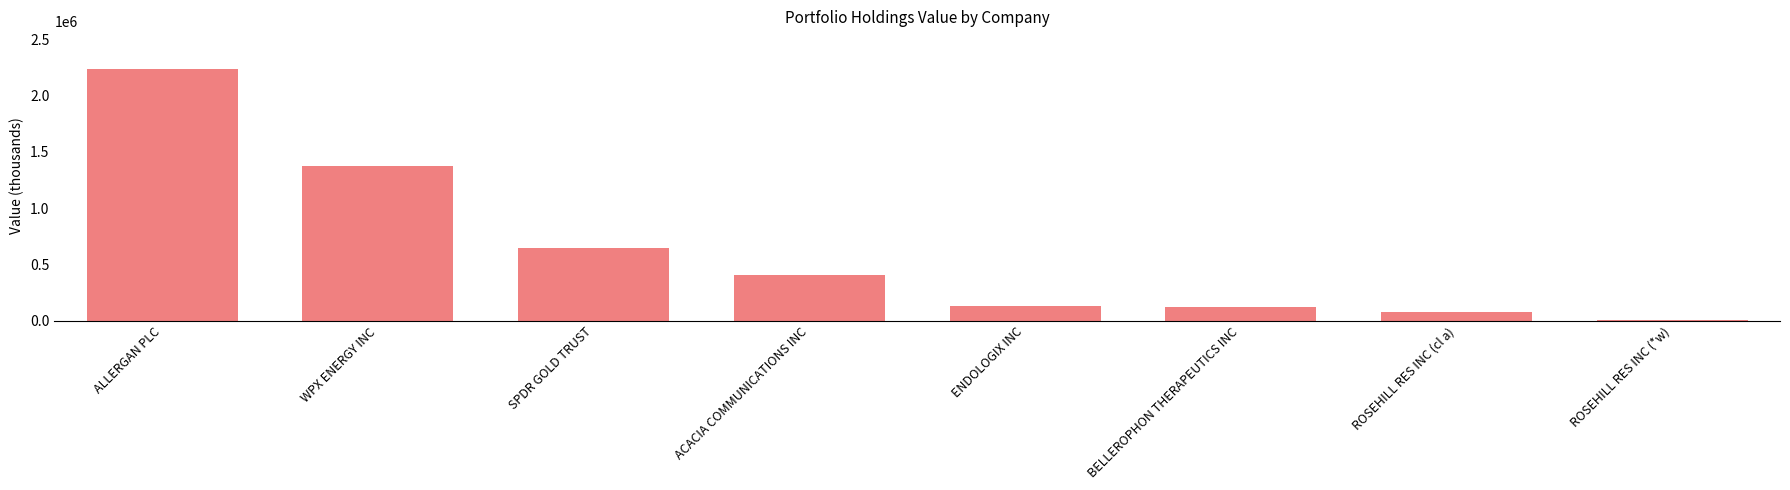

At which category does the chart reach its peak across all series?

ALLERGAN PLC